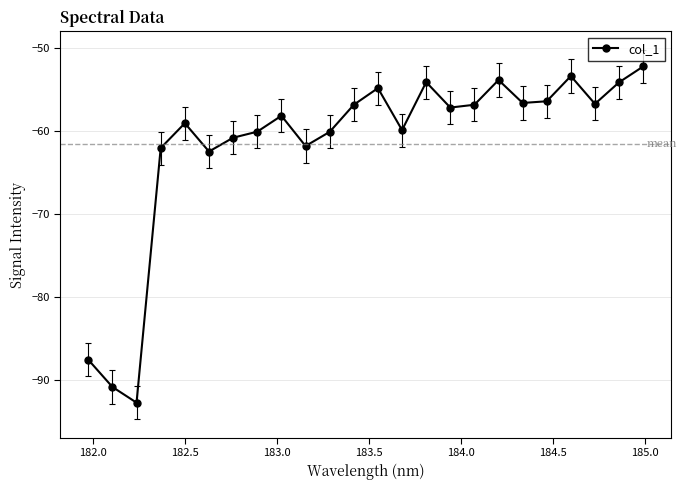

True or false: there are more than 0 points higher than both neighbors.

True